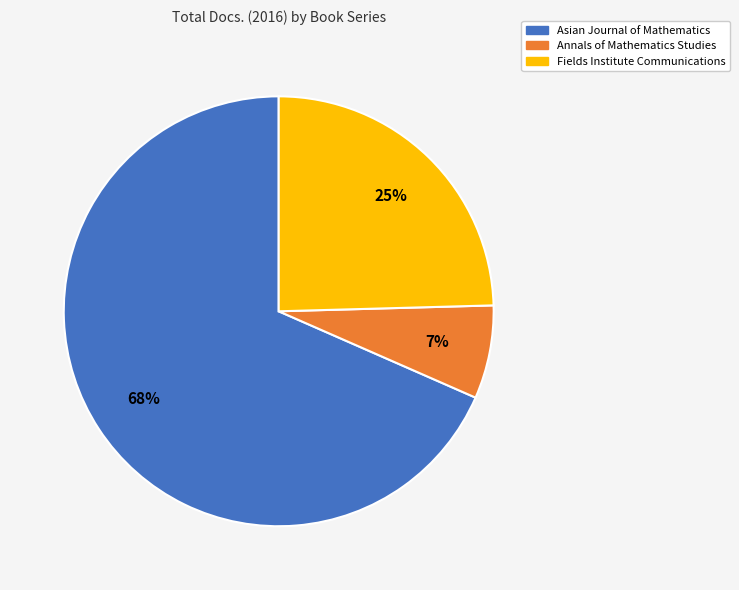

Does any single category account for the majority?

Yes